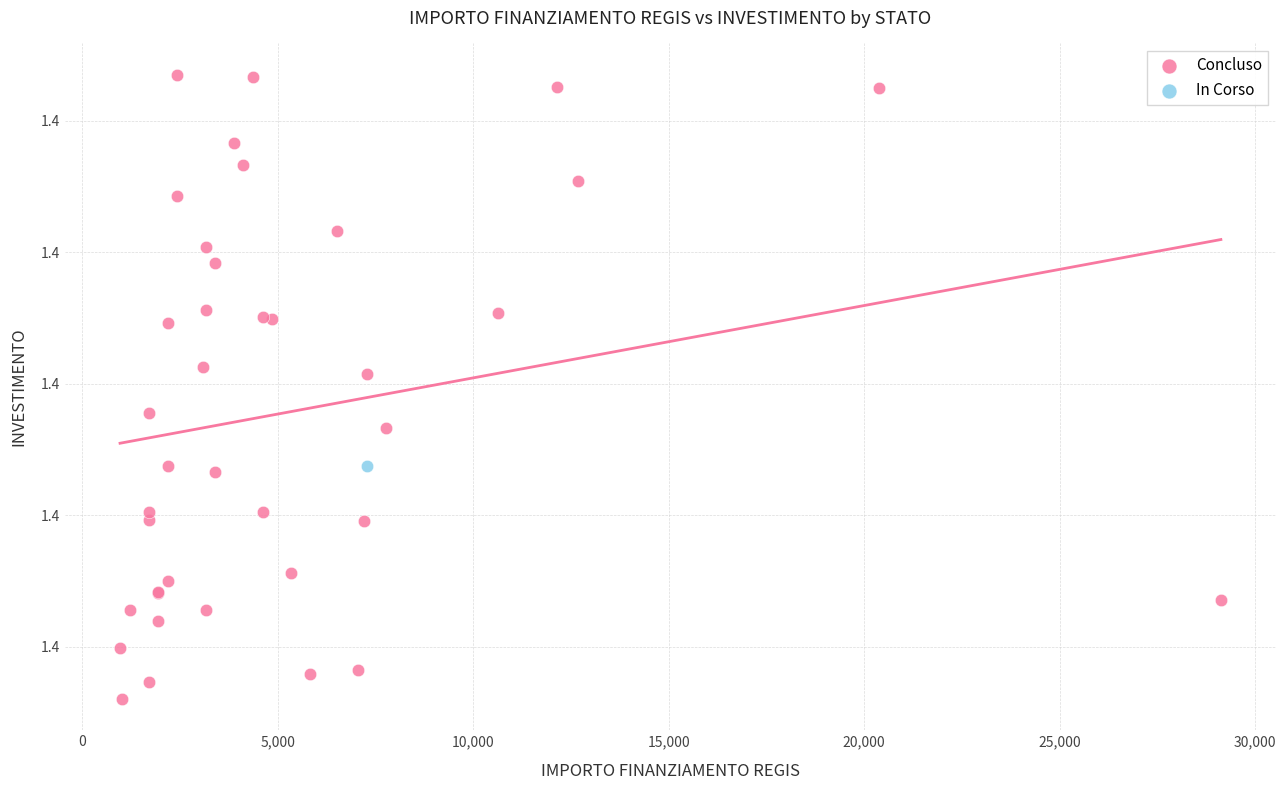

What are all the series names shown in the legend?

Concluso, In Corso